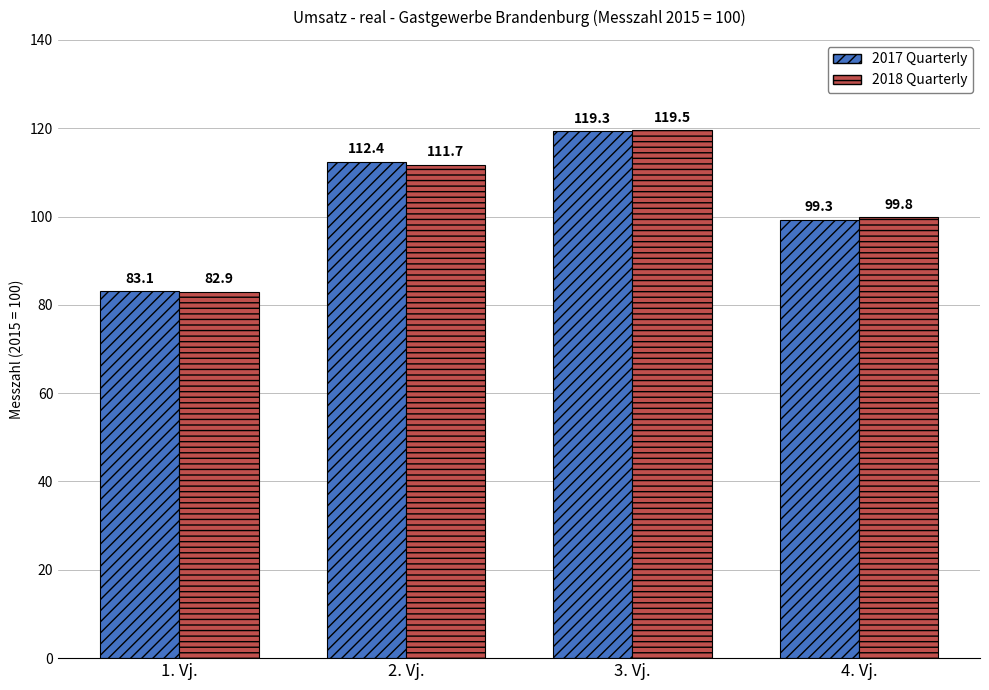

Is it true that 2018 Quarterly equals 177.6 at 3. Vj.?

False